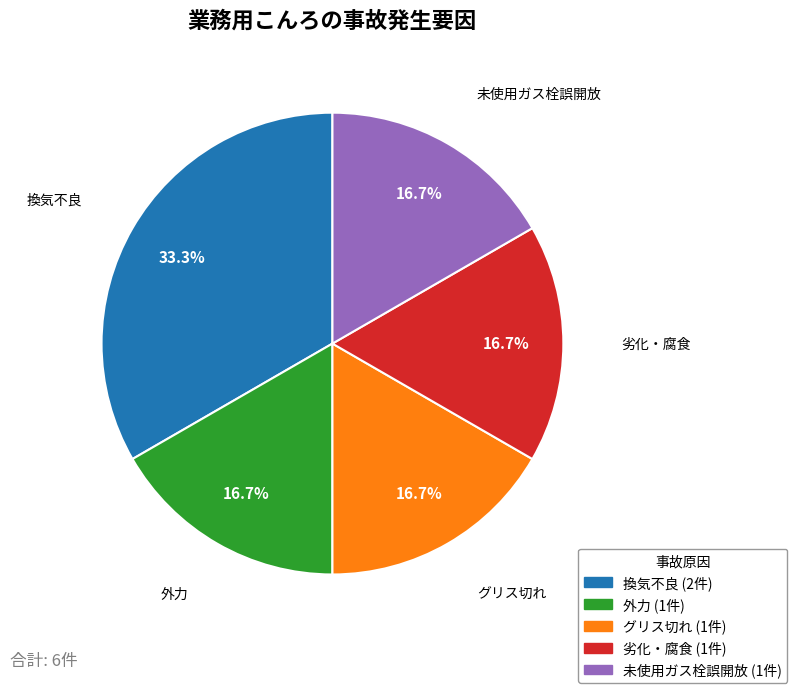

True or false: 未使用ガス栓誤開放 accounts for 17% of the total.

True